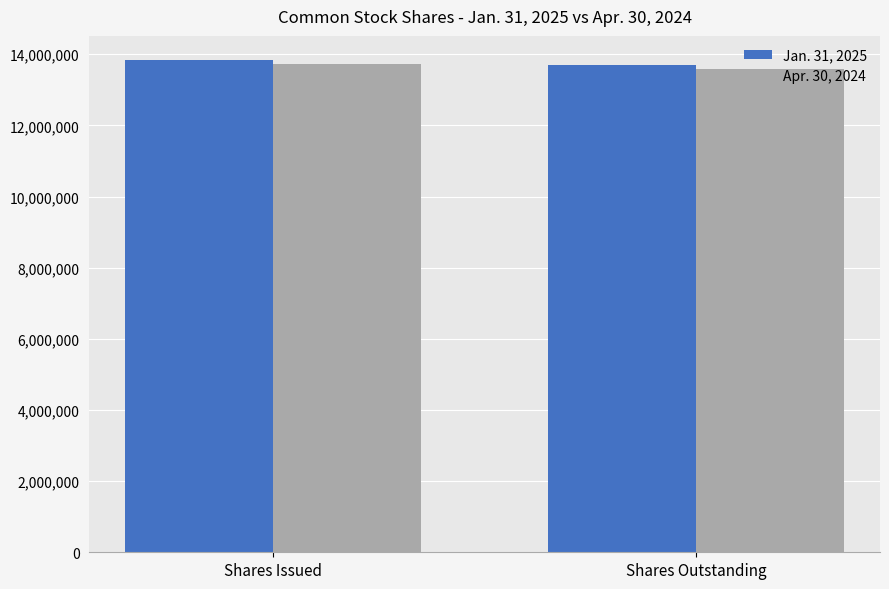

Which category has the highest value across all series?

Shares Issued